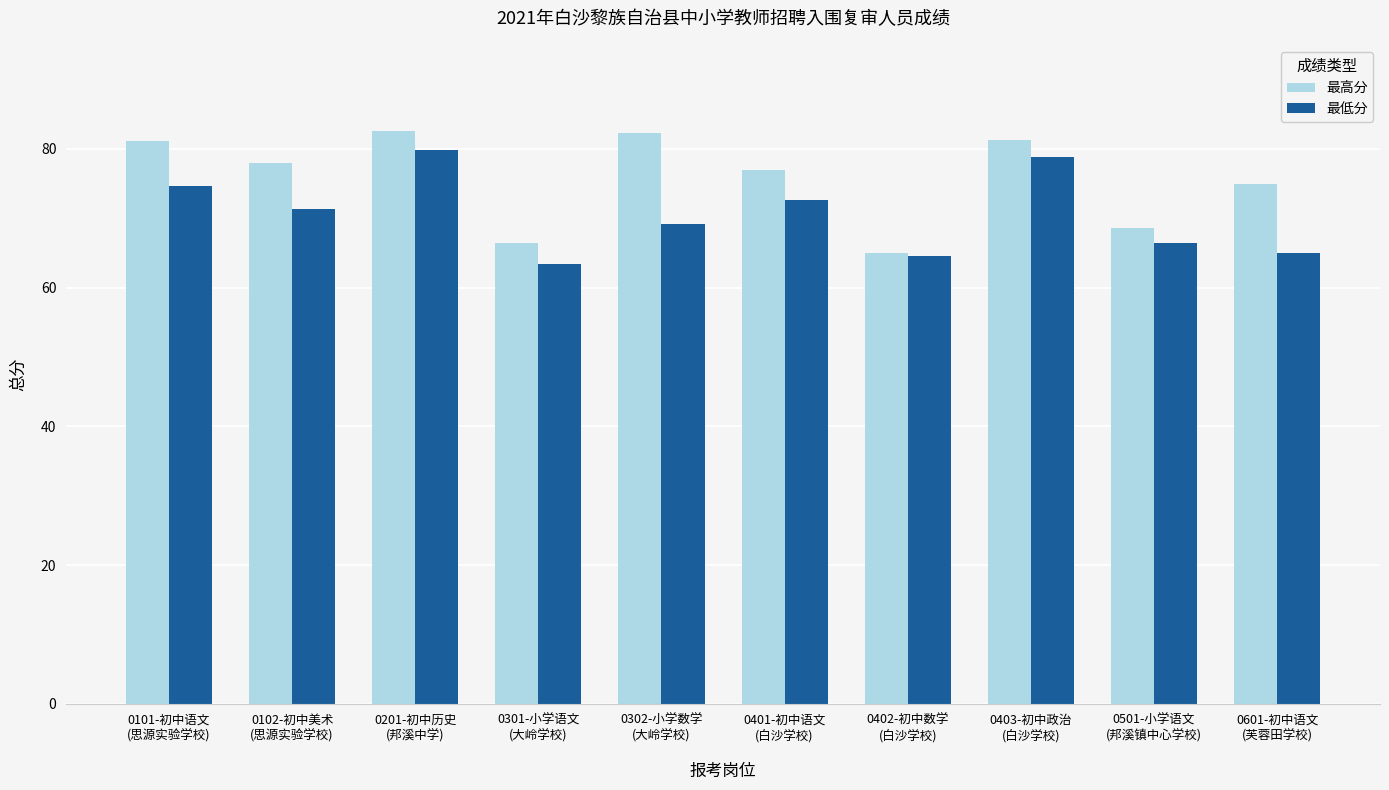

How many values in the 最低分 series are below 71?

5